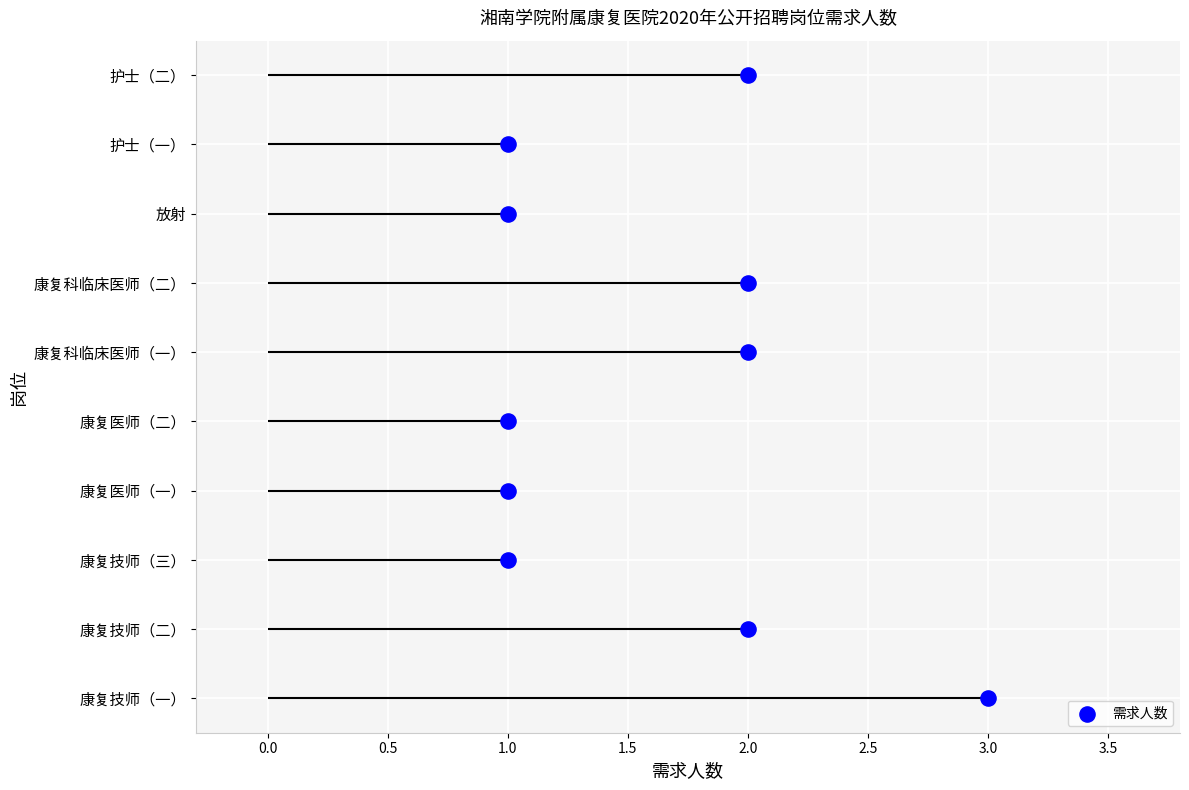

What is the change in value from 1.0 to 1.5?

+1